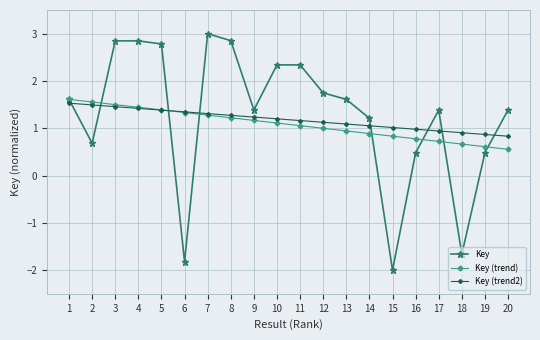

The value of Key (trend2) at 19 is 0.2. True or false?

False